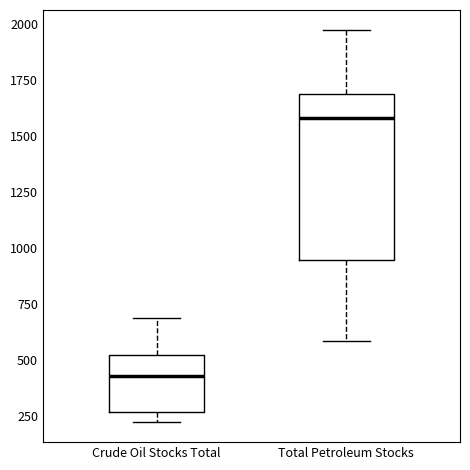

Comparing the boxes themselves (not the whiskers), which one is the tallest?

Total Petroleum Stocks